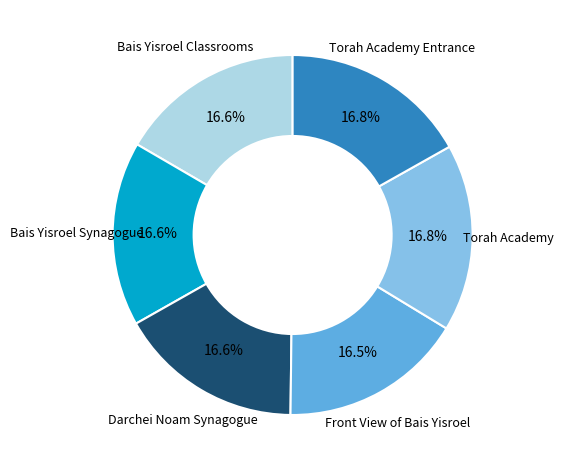

To the nearest percent, what percentage of the pie is Torah Academy Entrance?

17%